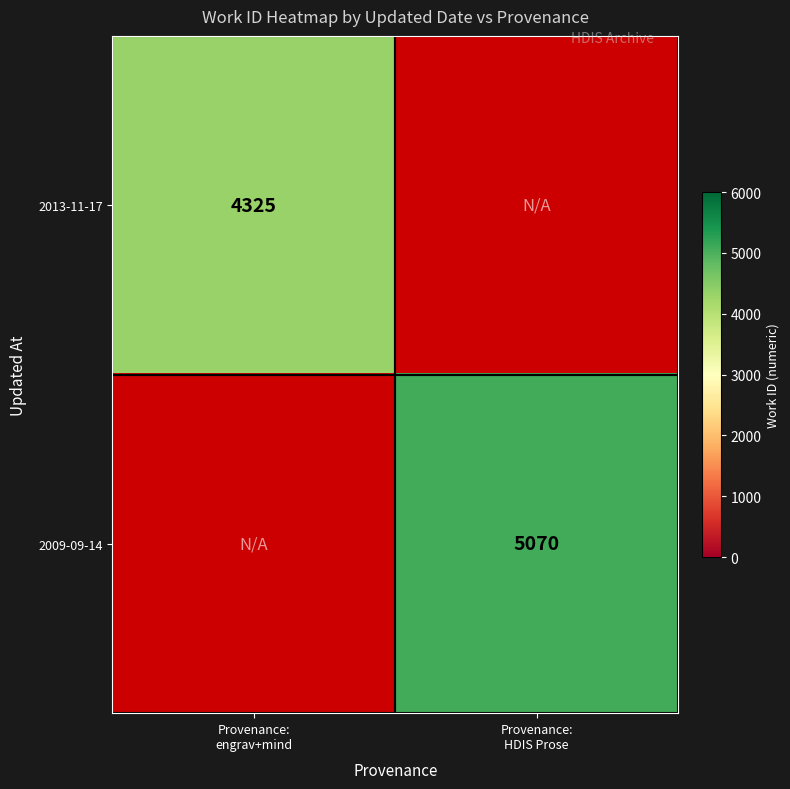

At which label does 2009-09-14 reach its peak?

Provenance: HDIS Prose